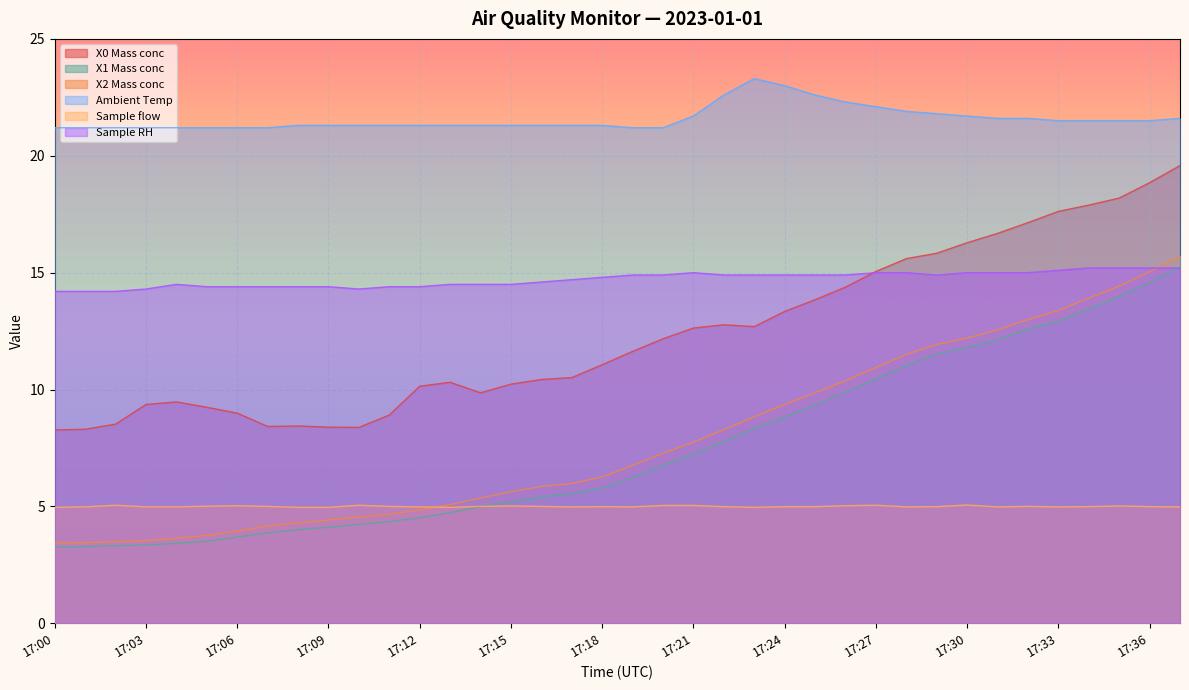

The value of Sample flow at 17:24 is 7.7. True or false?

False